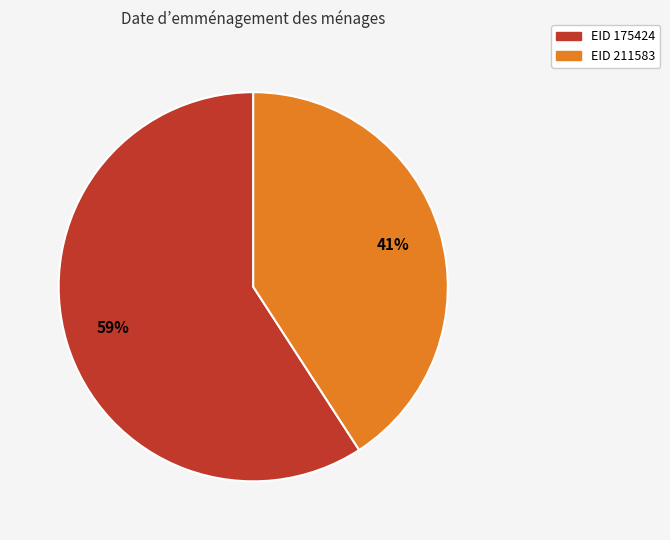

Which has a higher value, EID 211583 or EID 175424?

EID 175424